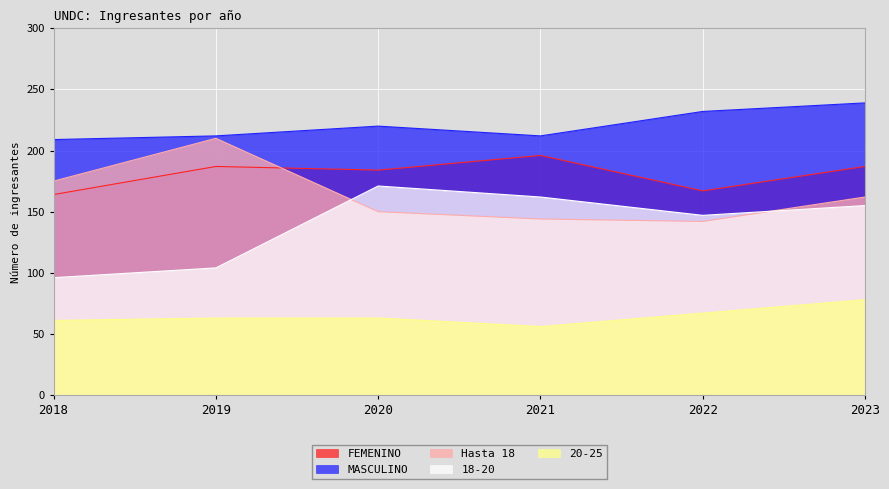

The 18-20 series shows 153 at 2018. True or false?

False